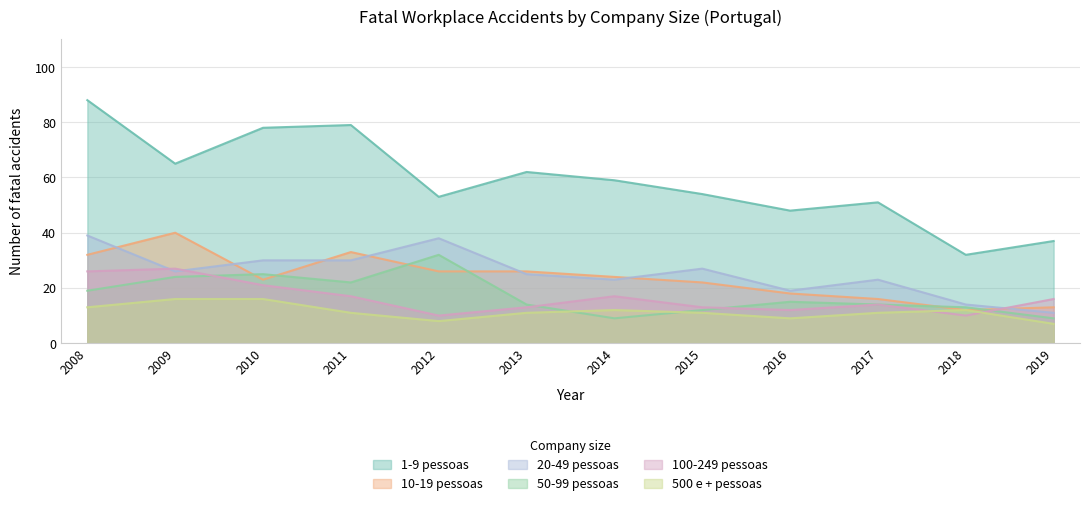

How many lines are shown in the chart?

6